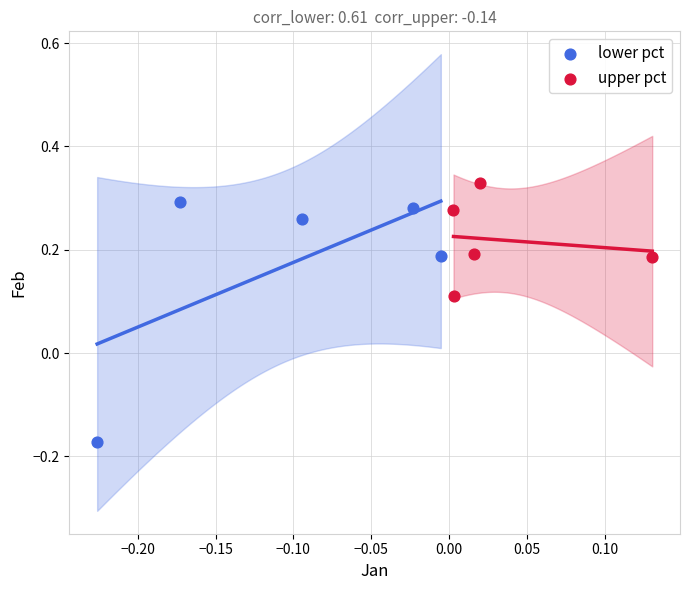

Which series contains the lowest Y value?

lower pct